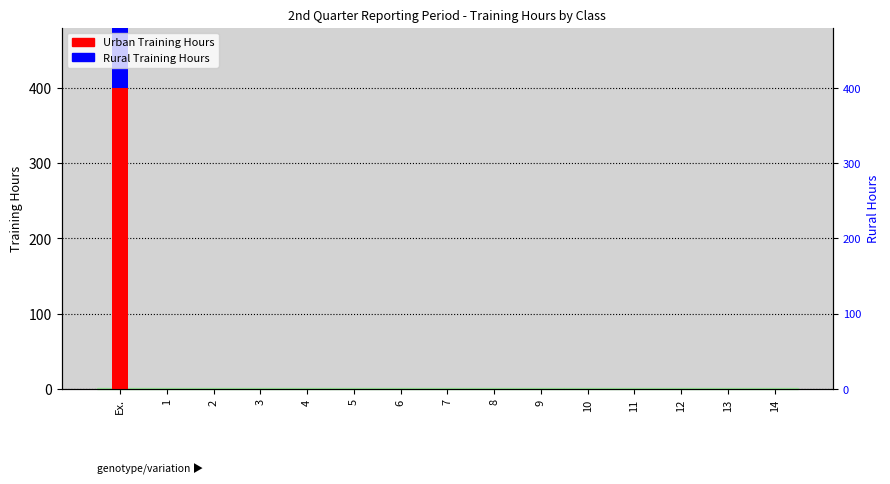

Are the bars horizontal?

No